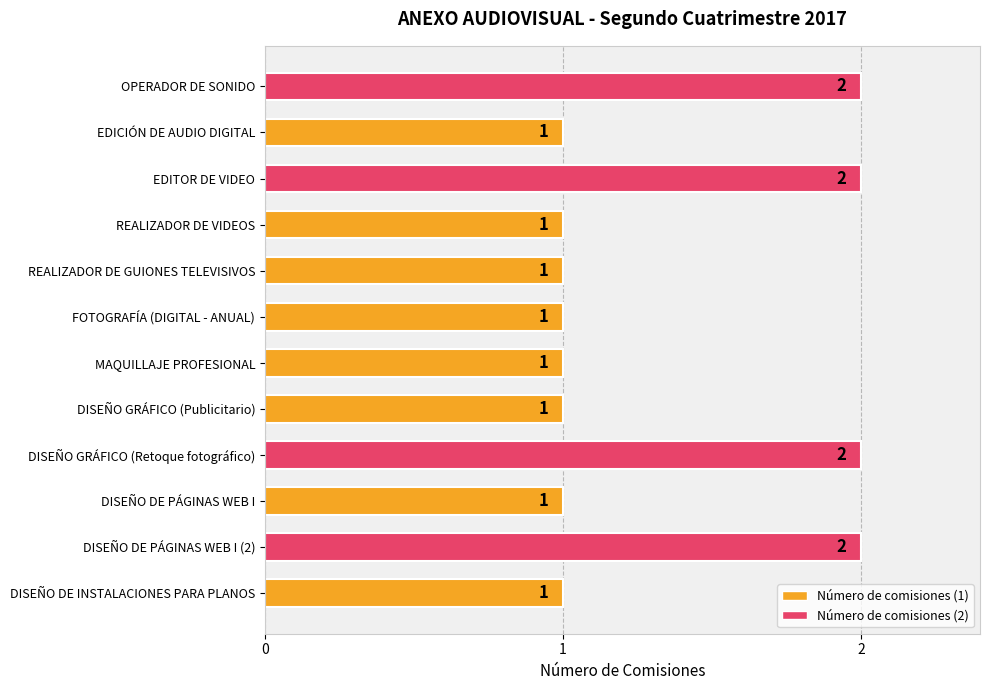

Are the bars grouped side by side (vs. stacked)?

No